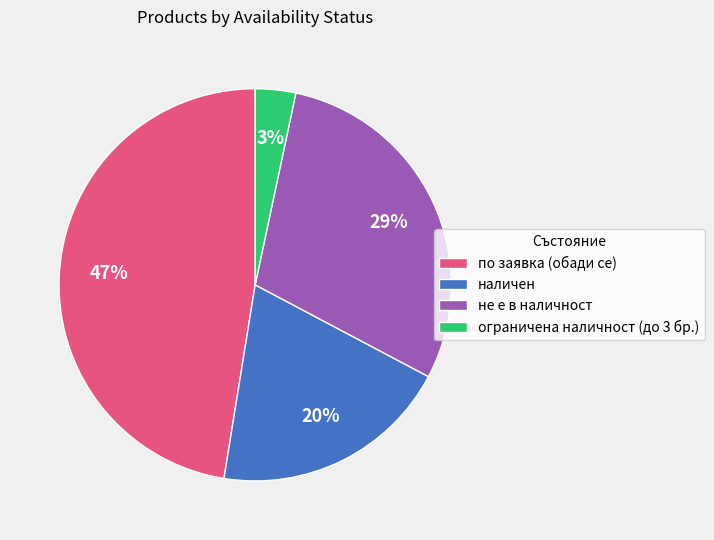

To the nearest percent, what is the combined percentage of наличен and не е в наличност?

49%